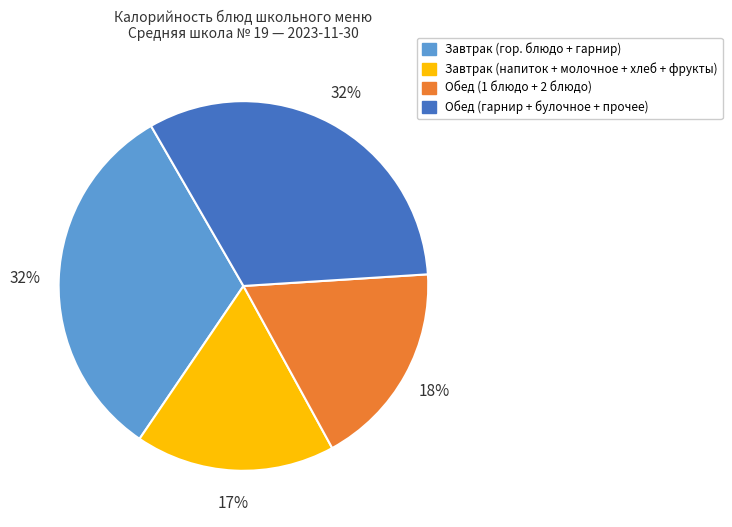

To the nearest percent, what percentage of the pie is Обед (гарнир + булочное + прочее)?

32%